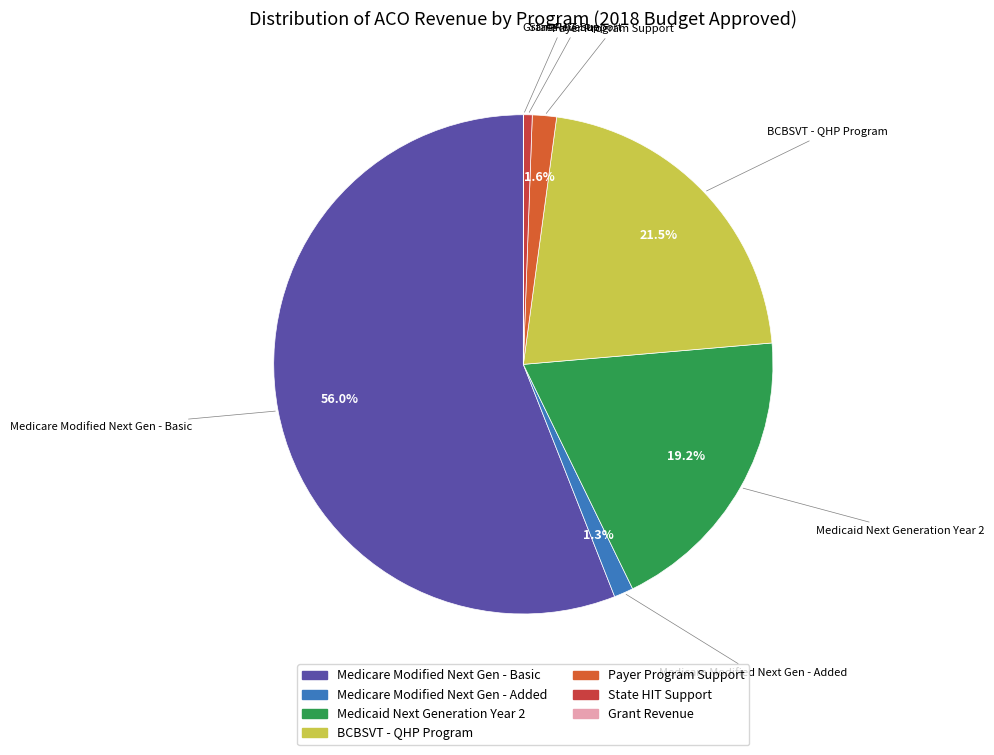

Which category accounts for the majority?

Medicare Modified Next Gen - Basic